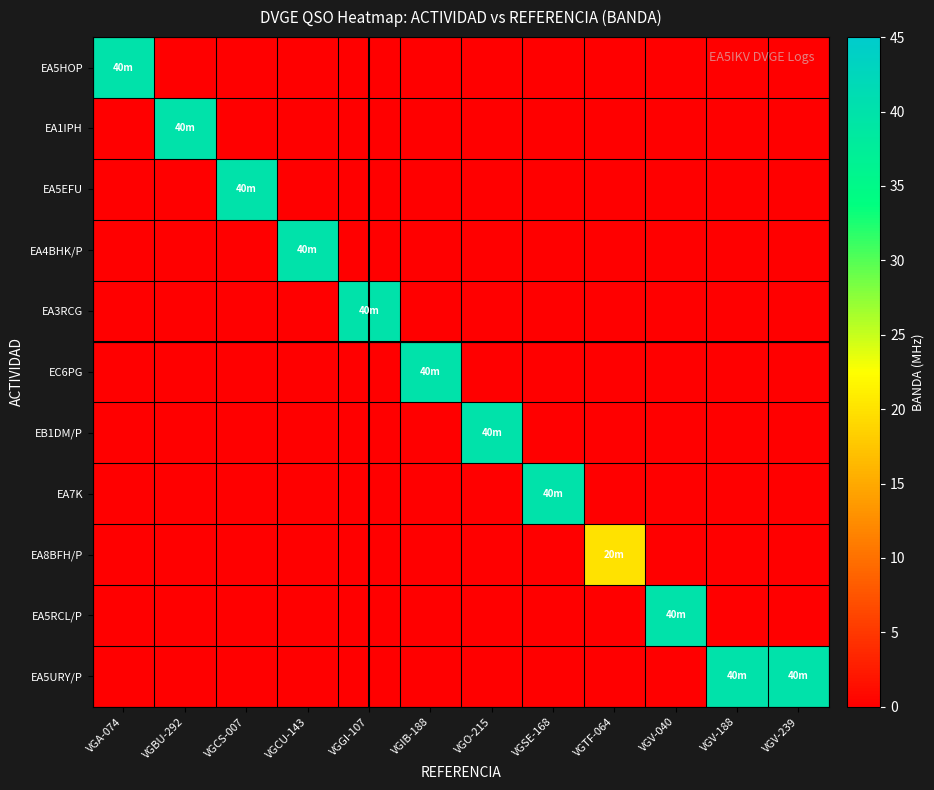

What is the total value across all series at VGV-239?

40